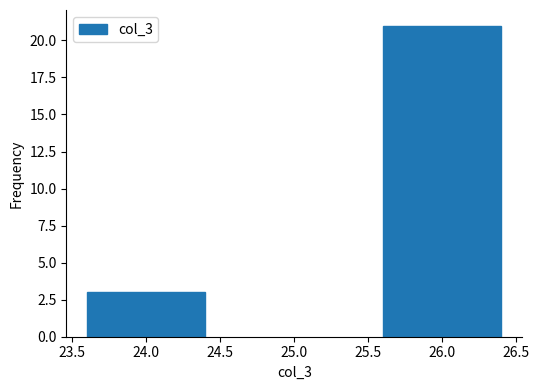

Reading left to right, what are all the values shown in this chart?

24.0=3	26.0=21